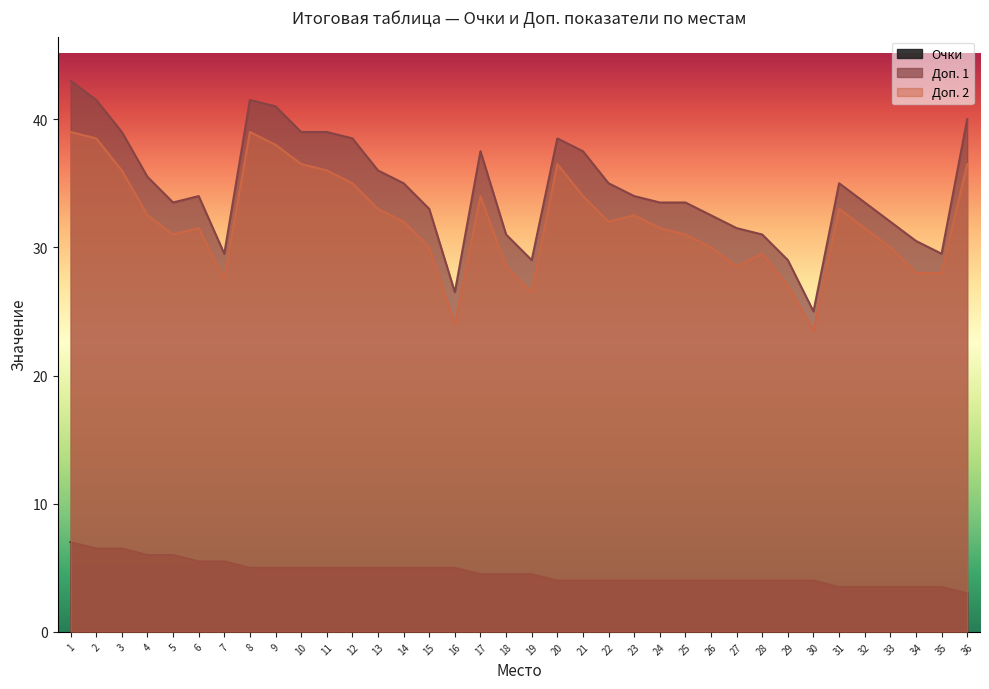

What is the spread (max minus min) of values at 7?

24.0